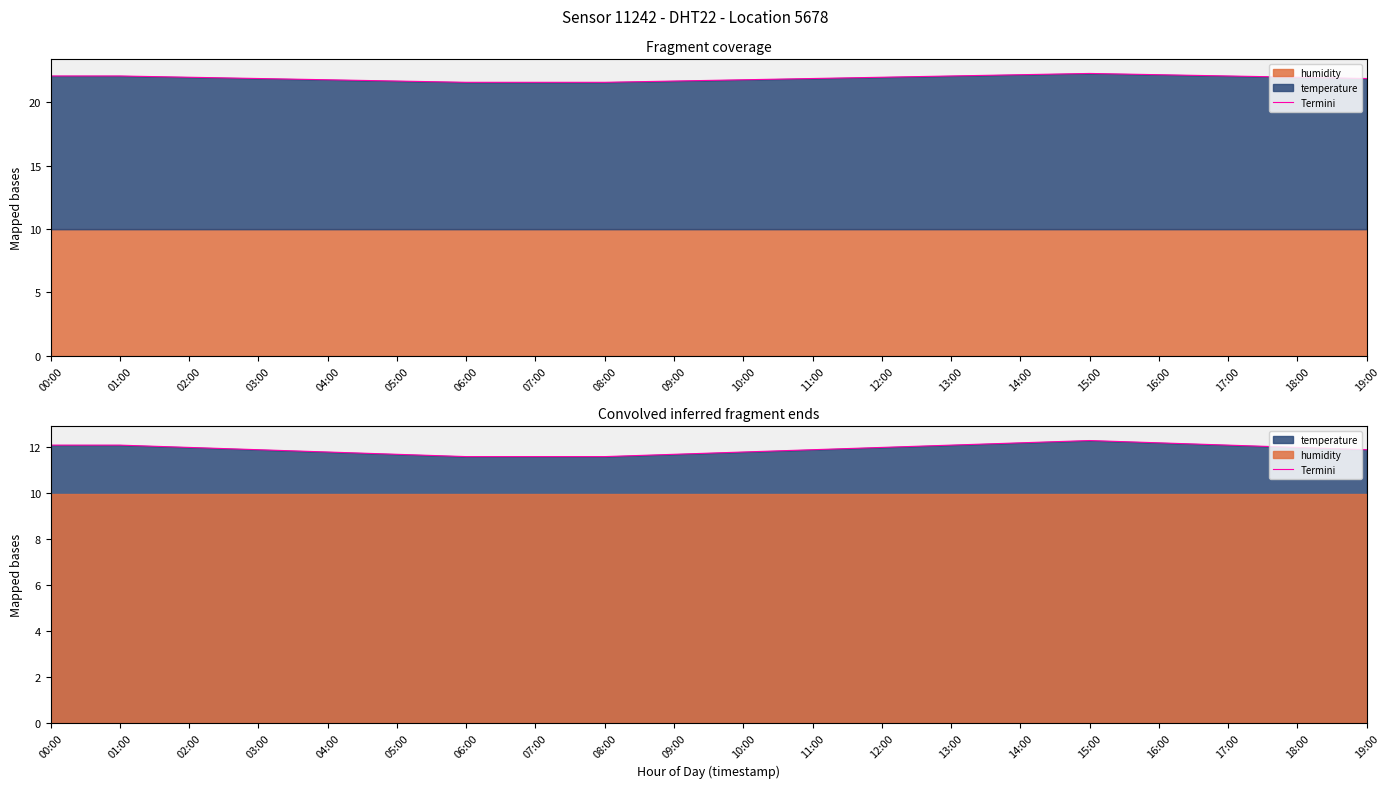

How many data points does each series have?

20